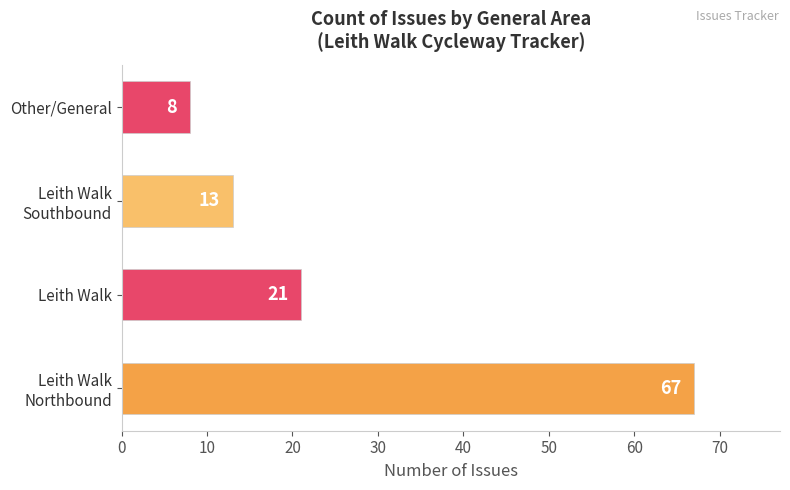

The value at Other/General is 5. True or false?

False